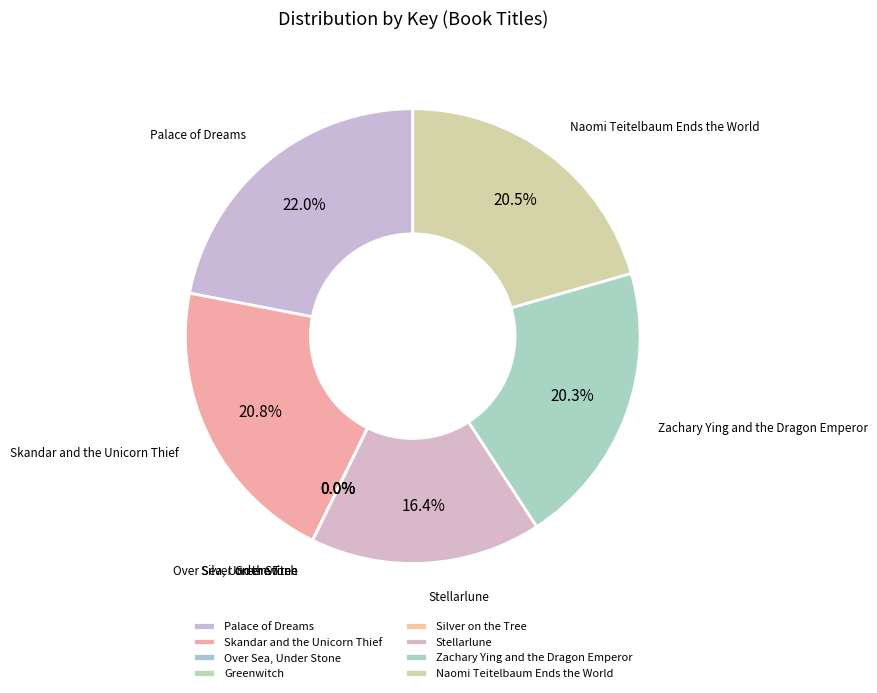

Which category has the biggest portion of the pie?

Palace of Dreams